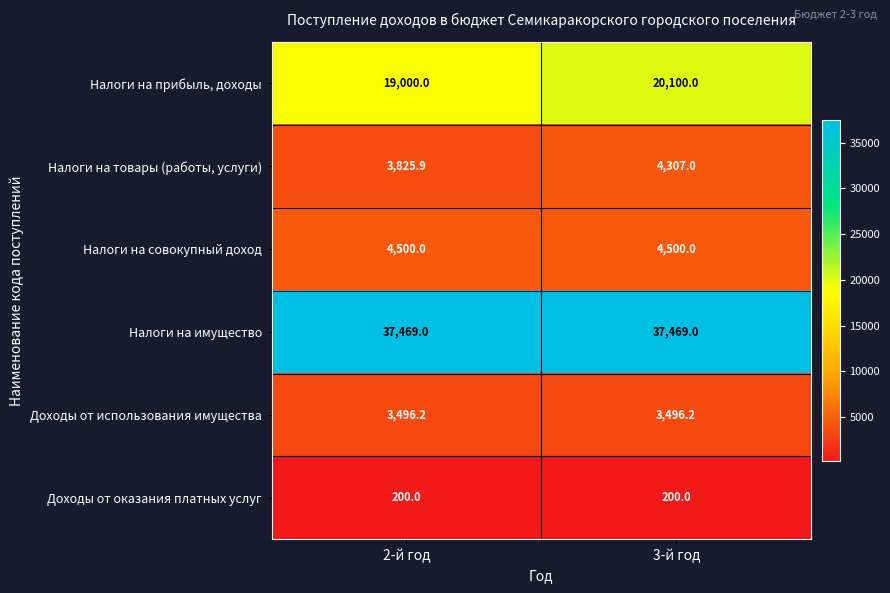

What is the total value across all series at 2-й год?

68491.1